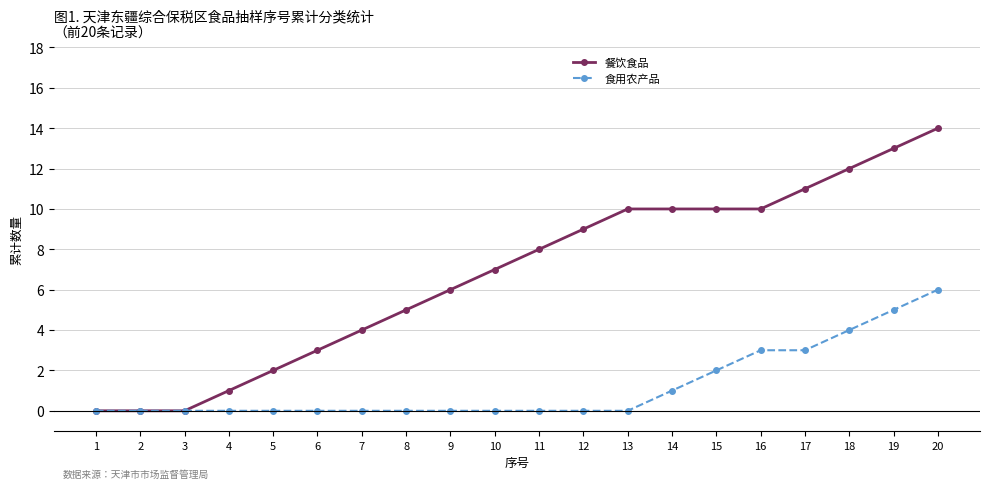

How many lines are shown in the chart?

2